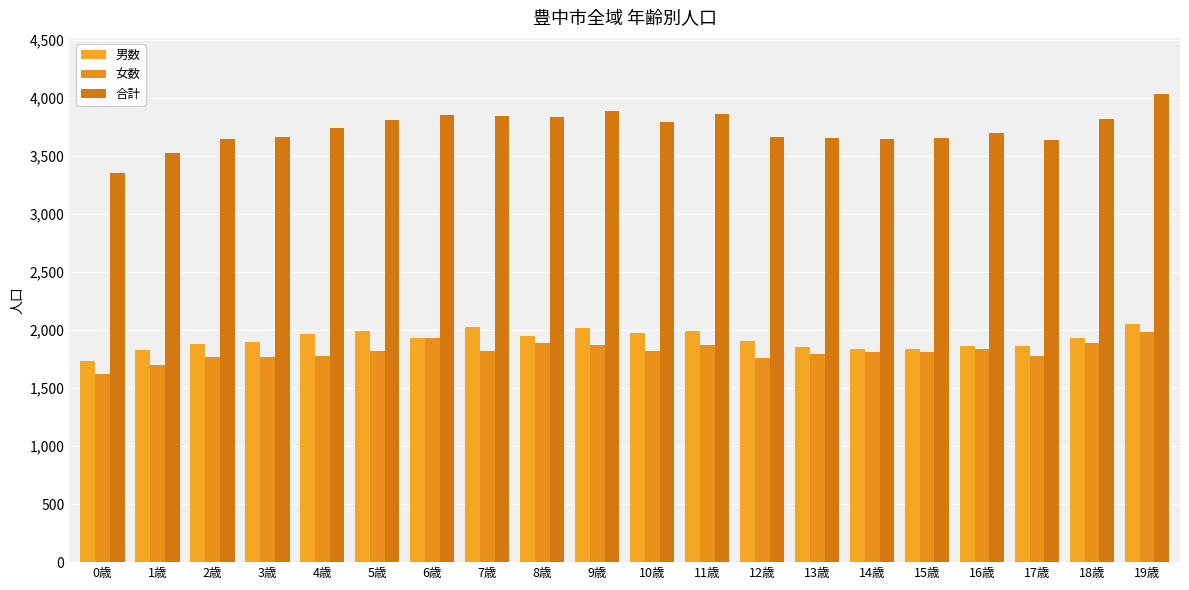

What is the lowest value of the 女数 series?

1618